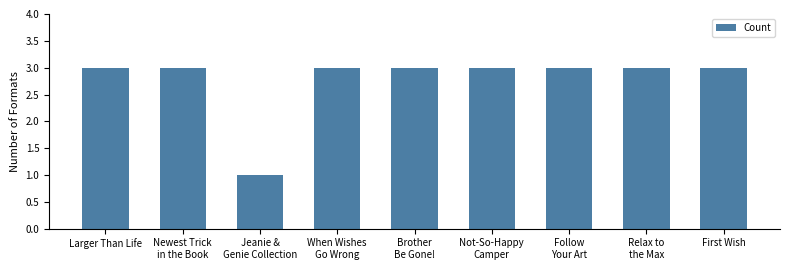

At which category does the chart reach its minimum across all series?

Jeanie &
Genie Collection